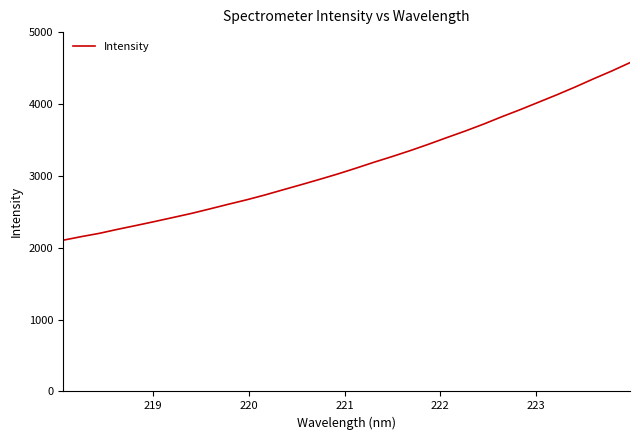

Does the chart display data point markers on the line(s)?

No